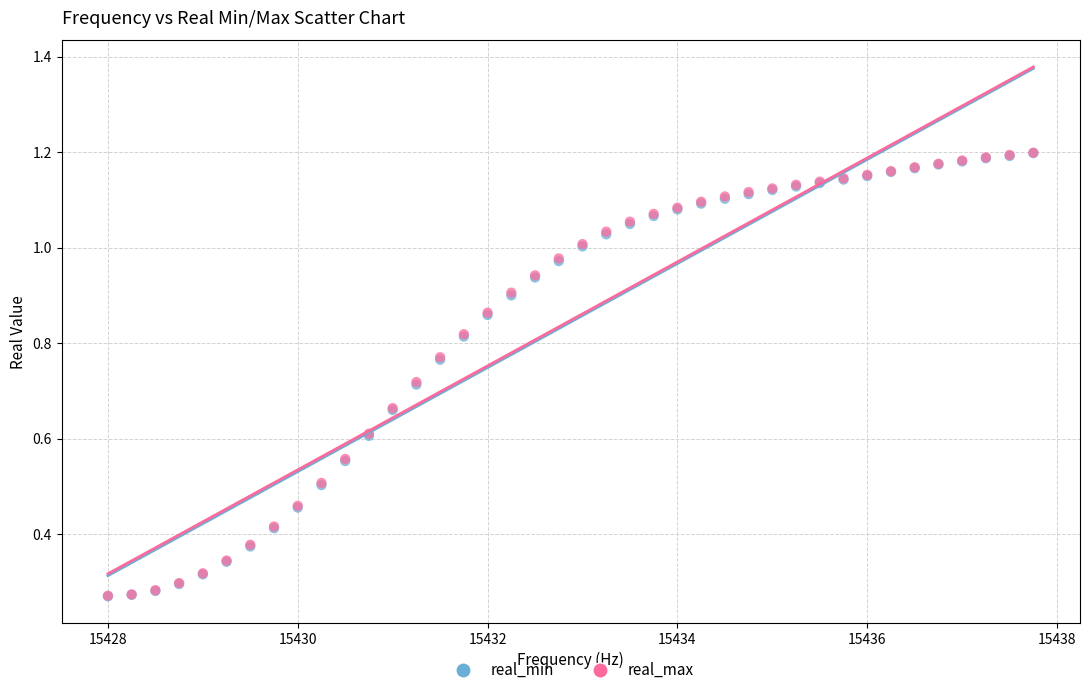

What are all the series names shown in the legend?

real_min, real_max